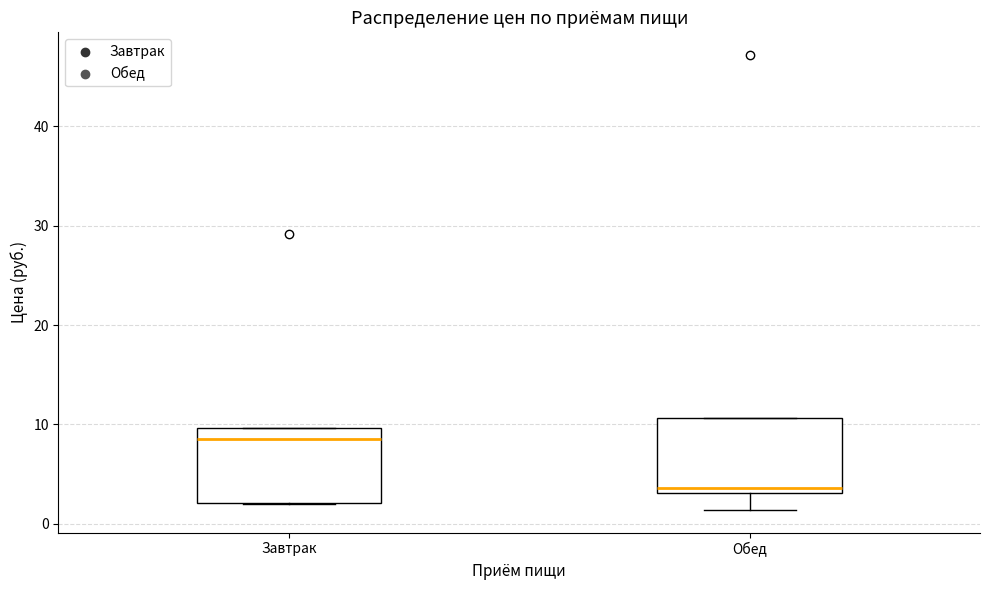

Reading left to right, transcribe this box plot: for each box, give where its median line is, the range the box spans, and where its two whiskers end, as read against the y-axis. The values are not printed on the chart, so give them approximately, as read against the axis.

Завтрак: median 9, box 2 to 10, whiskers 2 to 10
Обед: median 4, box 3 to 11, whiskers 1 to 11